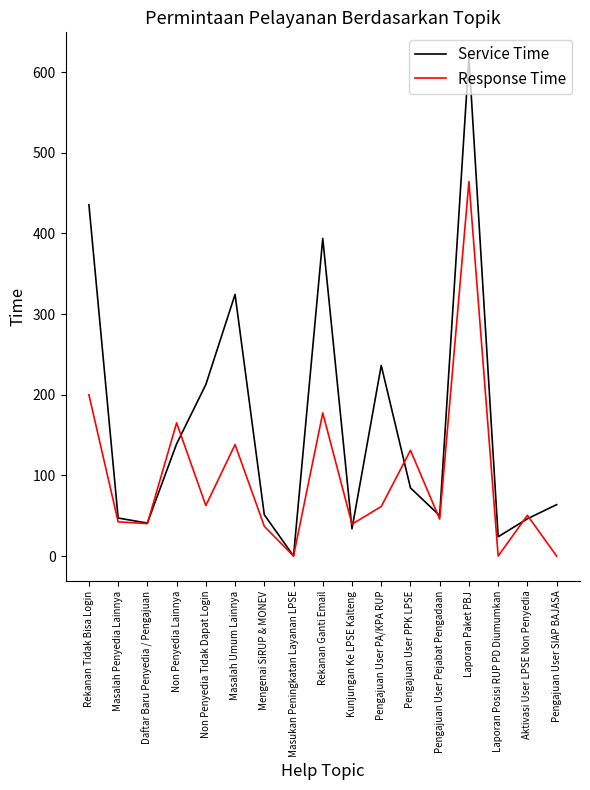

The Service Time series shows 73.8 at Pengajuan User Pejabat Pengadaan. True or false?

False